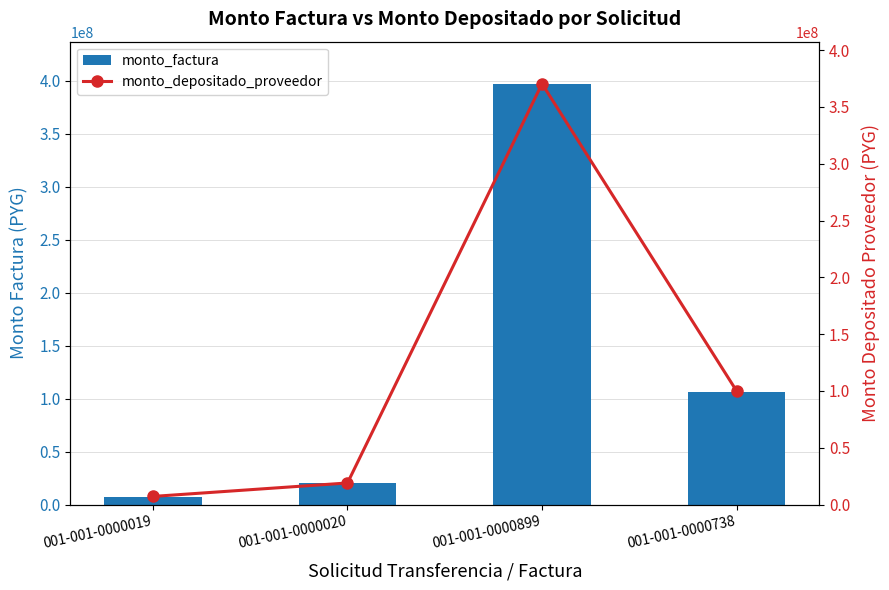

What is the difference between the monto_depositado_proveedor values at 001-001-0000738 and 001-001-0000020?

81041586